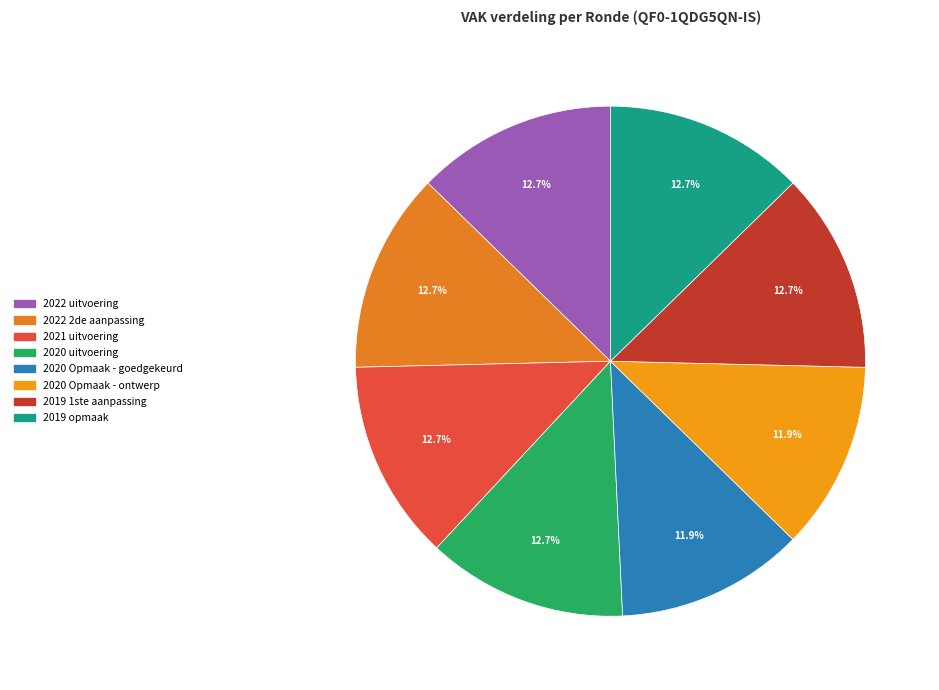

Is the sum of 2019 1ste aanpassing and 2020 Opmaak - ontwerp greater than half?

No